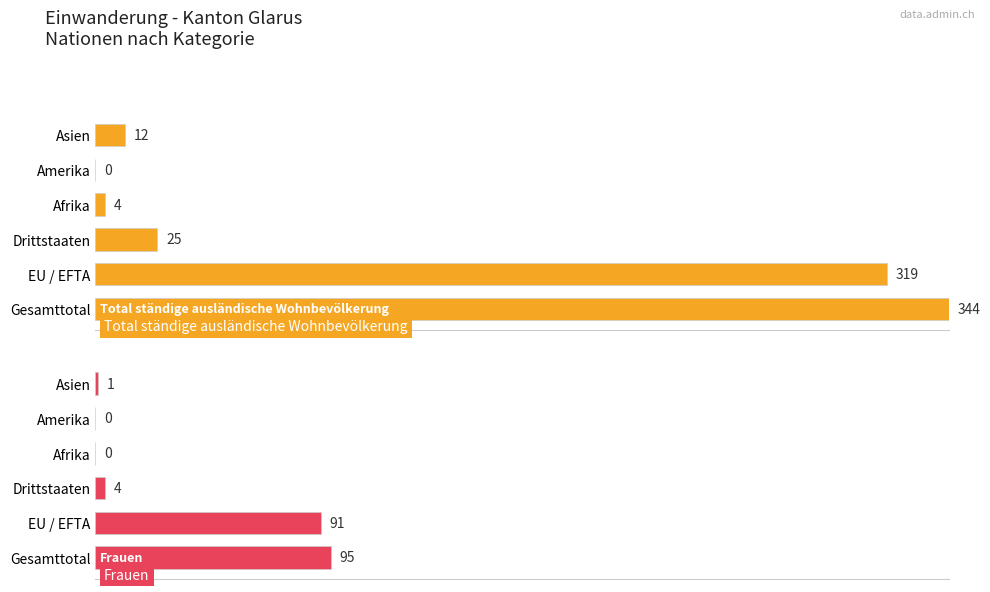

Is the value of Frauen at 100 greater than the value of Total ständige ausländische Wohnbevölkerung at 40?

No